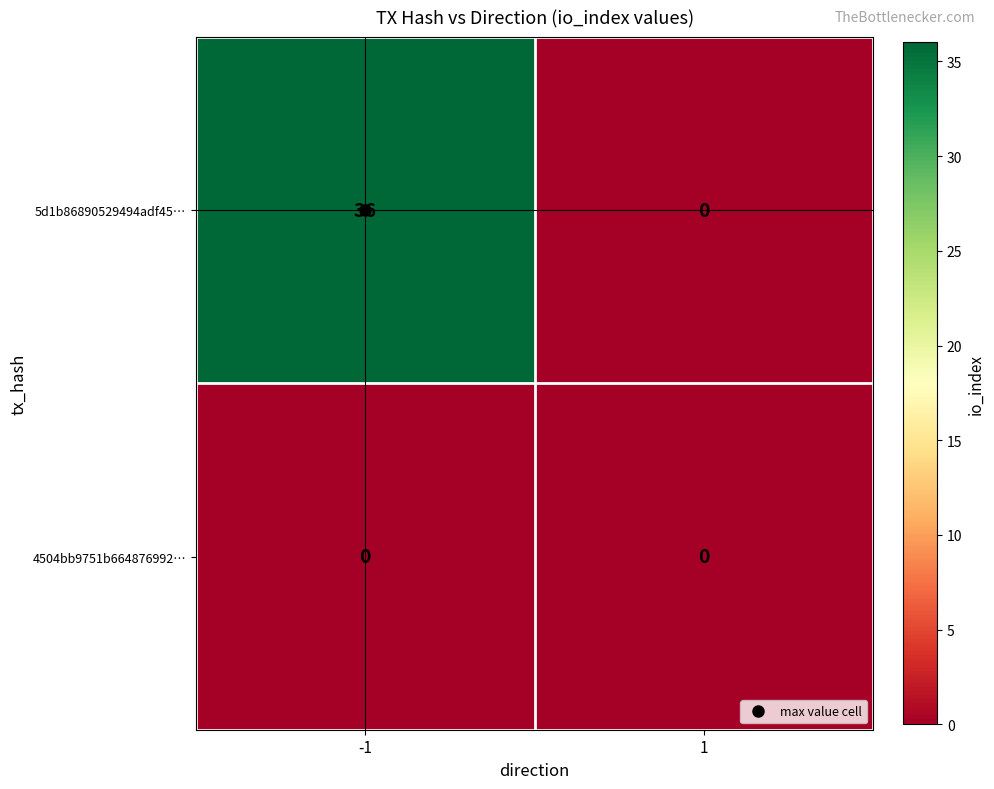

Which series has the widest spread of values?

5d1b86890529494adf45…